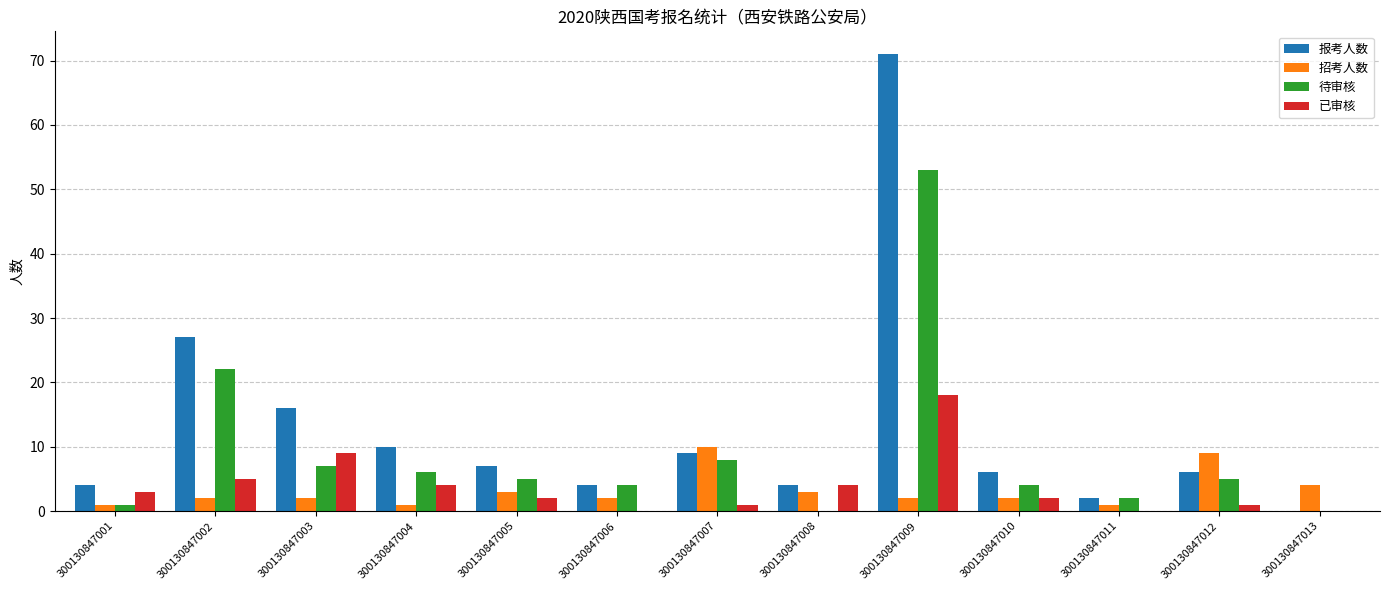

The value of 已审核 at 300130847011 is 0. True or false?

True